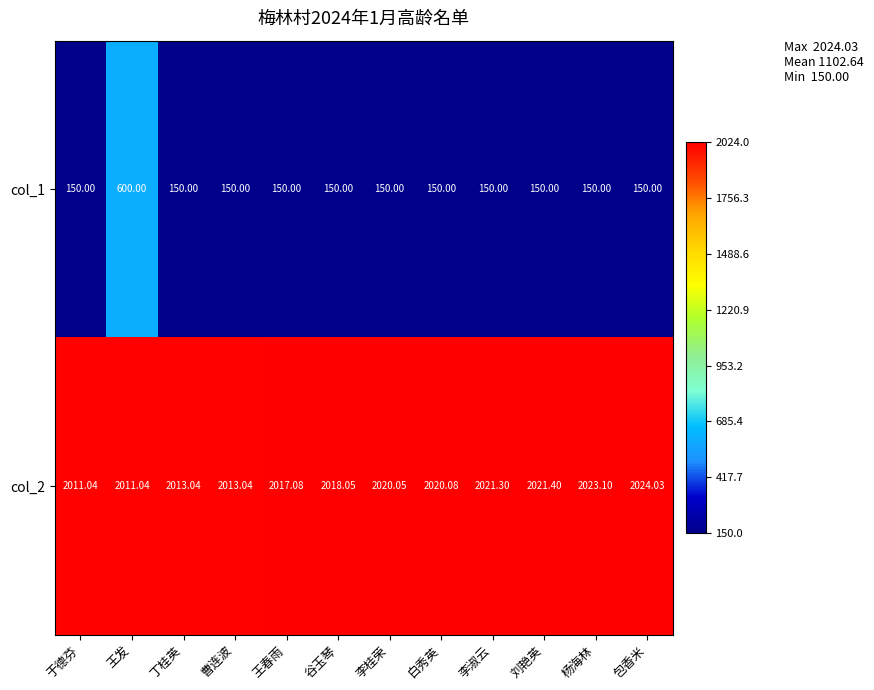

Which category has the highest value in the col_1 series?

王发